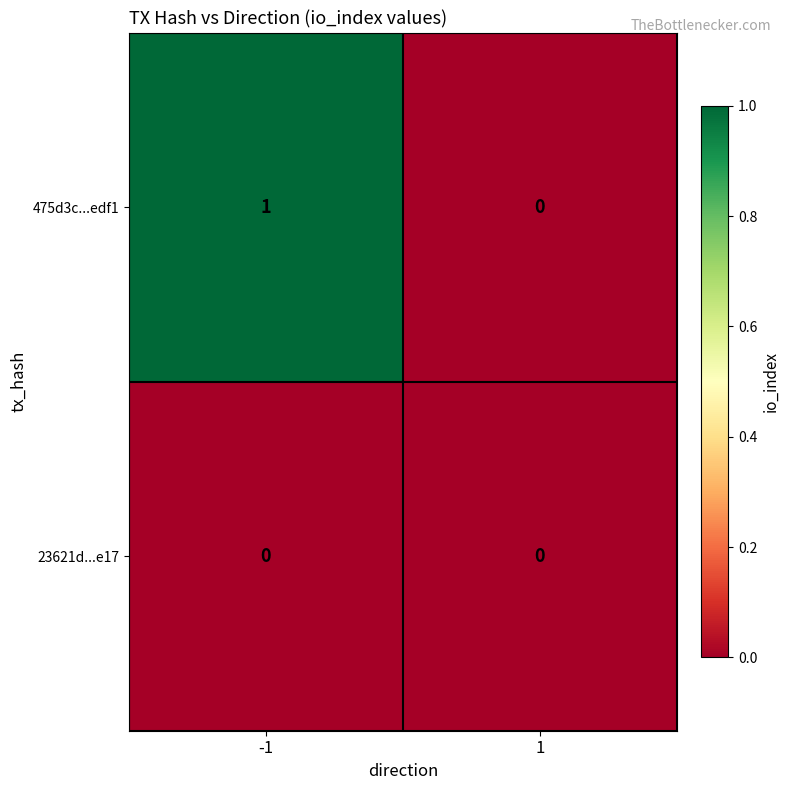

Which series changed the most between -1 and 1?

475d3c...edf1